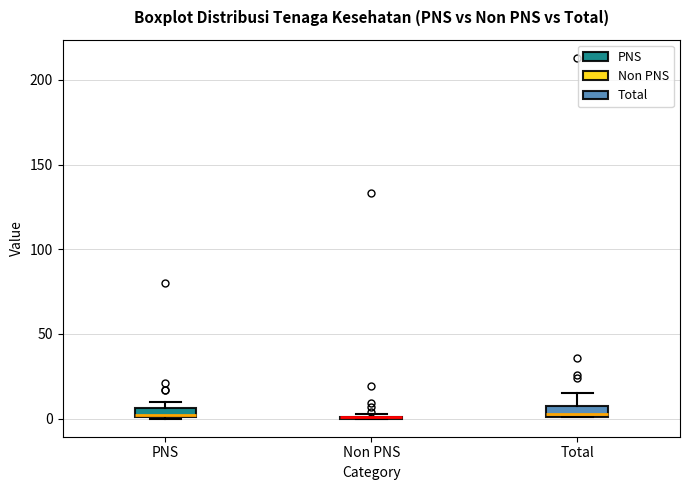

Where is the lower edge of the box for Total on the y-axis? The values are not printed on the chart, so give them approximately, as read against the axis.

0